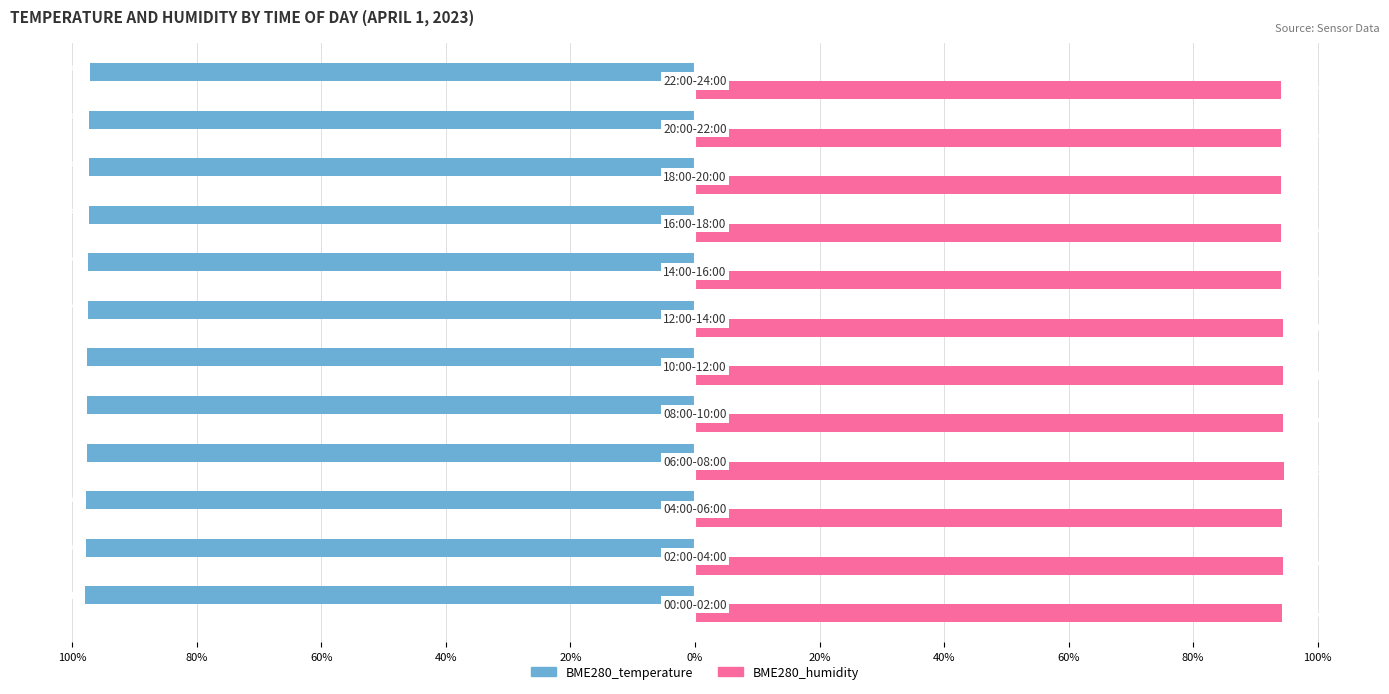

What are all the series names shown in the legend?

BME280_temperature, BME280_humidity